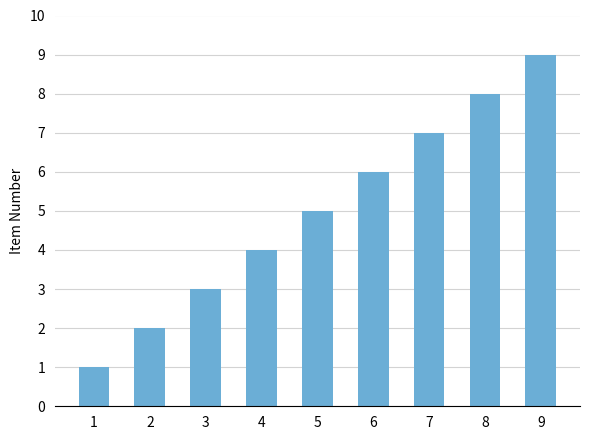

Rank the categories by value from lowest to highest.

1, 2, 3, 4, 5, 6, 7, 8, 9